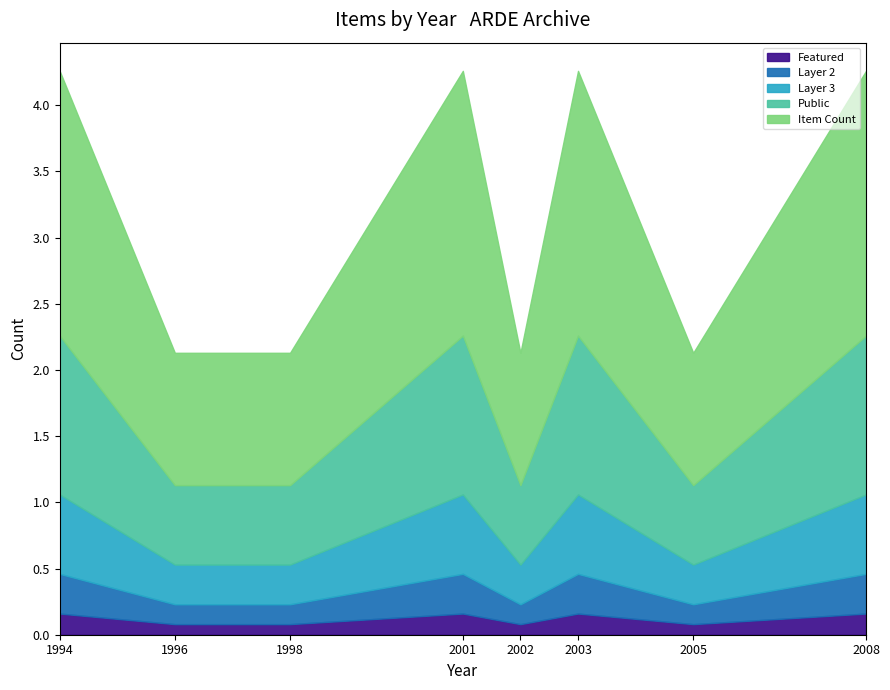

True or false: Featured and Public intersect in this chart.

False